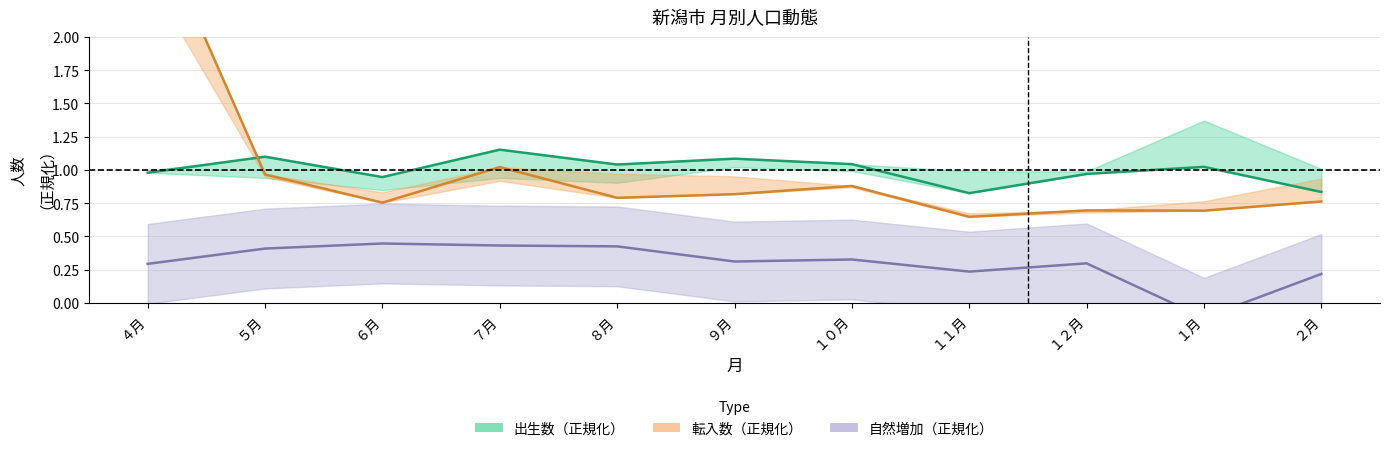

What is the lowest value of the 自然増加（正規化） series?

-0.1